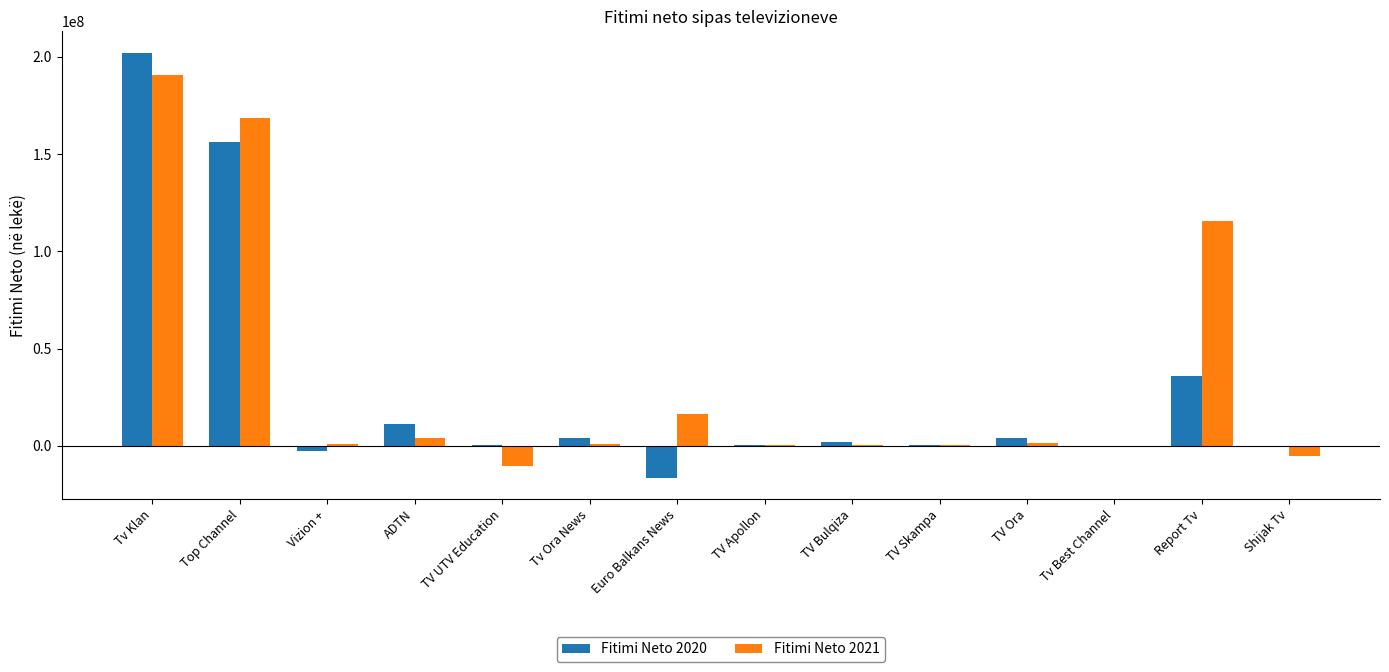

How many values in the Fitimi Neto 2020 series are below 1944768?

7